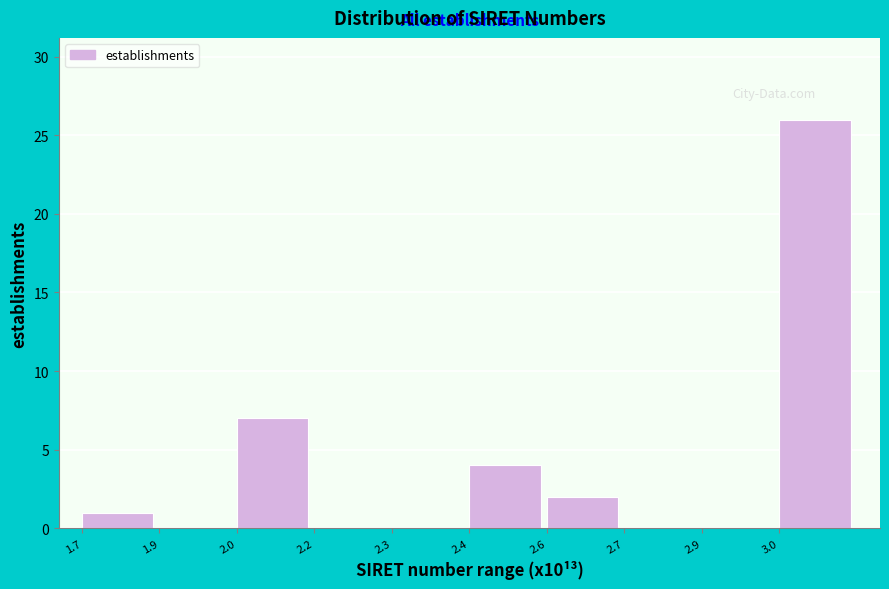

Reading left to right, transcribe all the data shown in this chart.

1.7=1	1.9=0	2.0=7	2.2=0	2.3=0	2.4=4	2.6=2	2.7=0	2.9=0	3.0=26